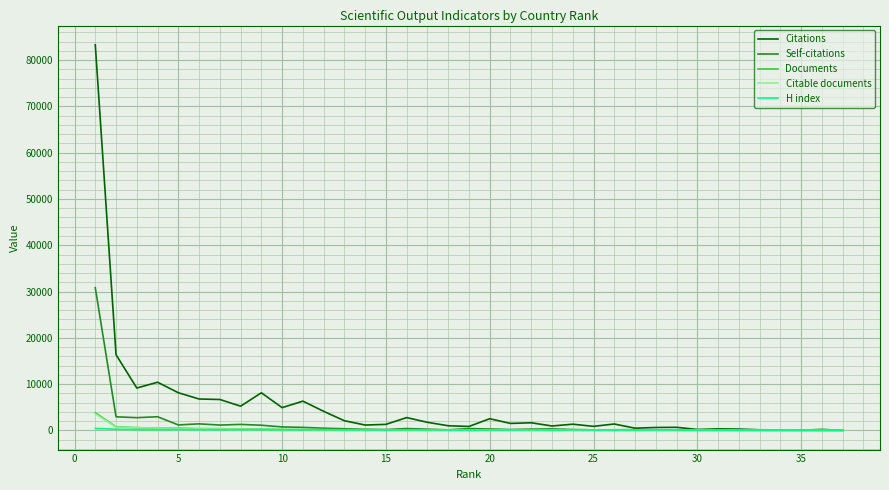

Which series has the largest total across all categories?

Citations